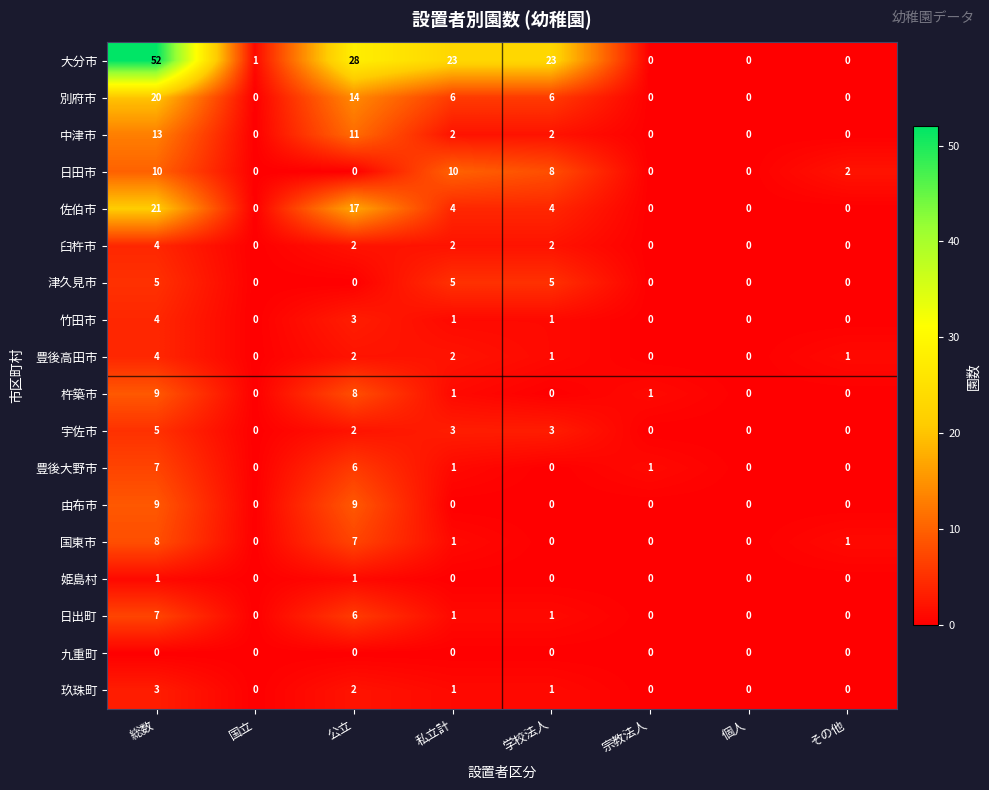

What is the total value across all series at 国立?

1